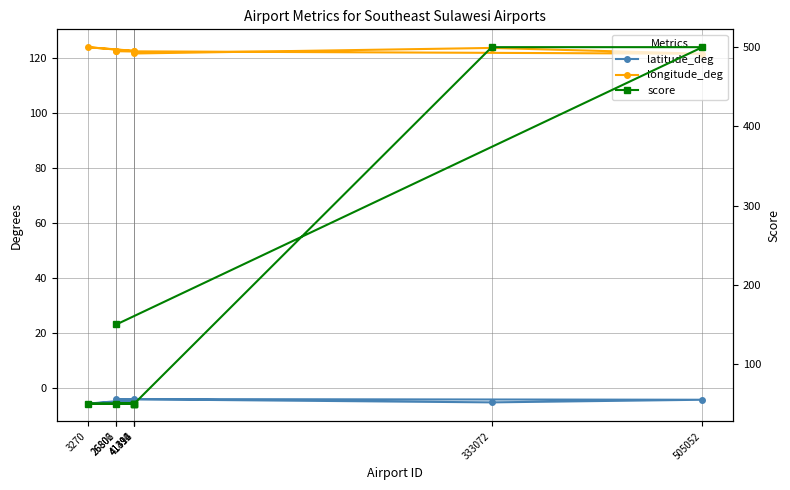

At which category does longitude_deg reach its first local peak?

333072